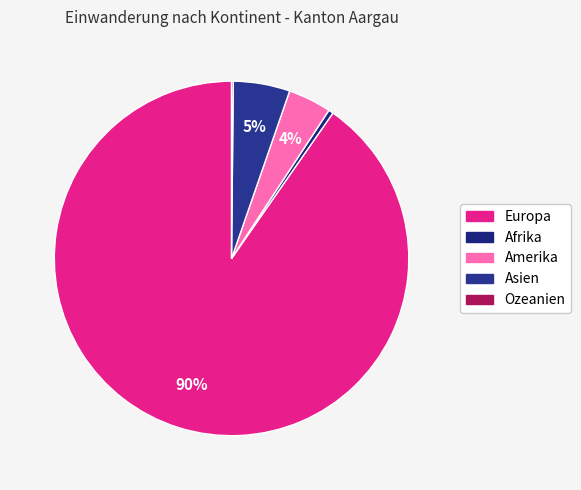

How many slices are in this pie chart?

5